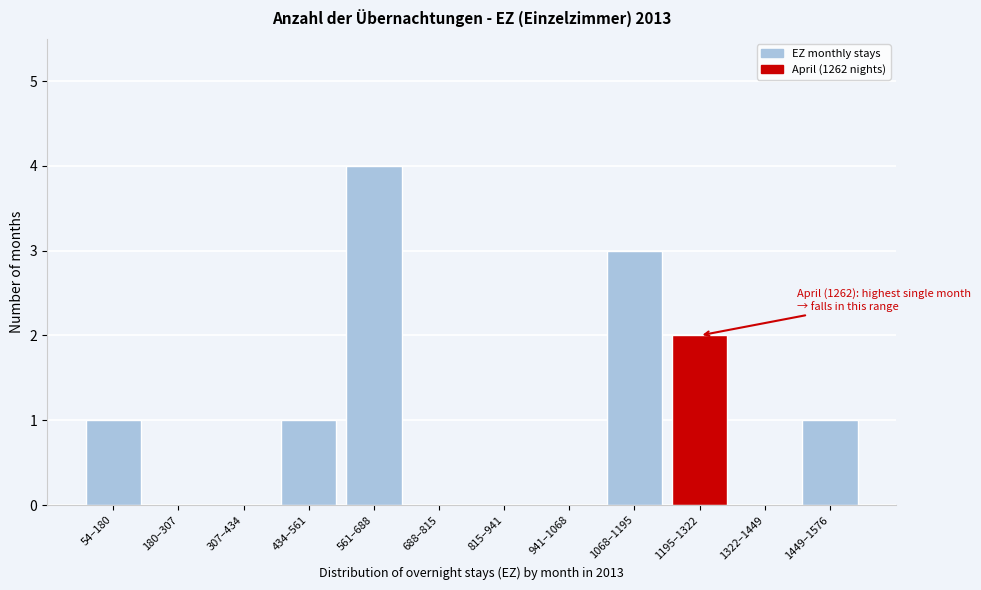

Reading right to left, list all the values displayed in this chart.

1449–1576=1	1322–1449=0	1195–1322=2	1068–1195=3	941–1068=0	815–941=0	688–815=0	561–688=4	434–561=1	307–434=0	180–307=0	54–180=1